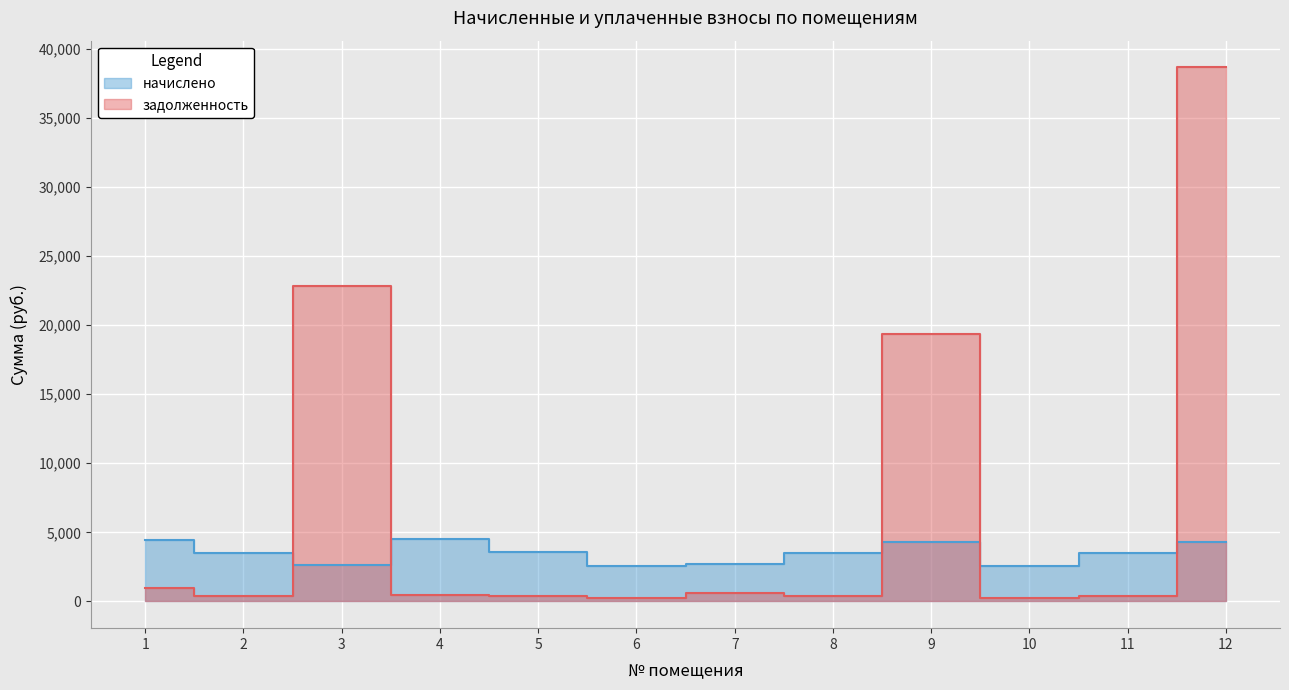

What is the difference between the задолженность values at 9 and 5?

18931.0